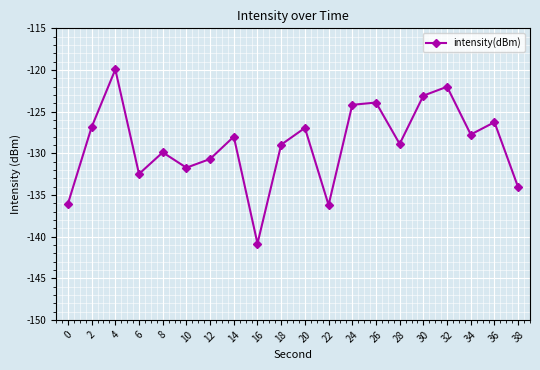

What is the difference between the values at 4 and 20?

7.0